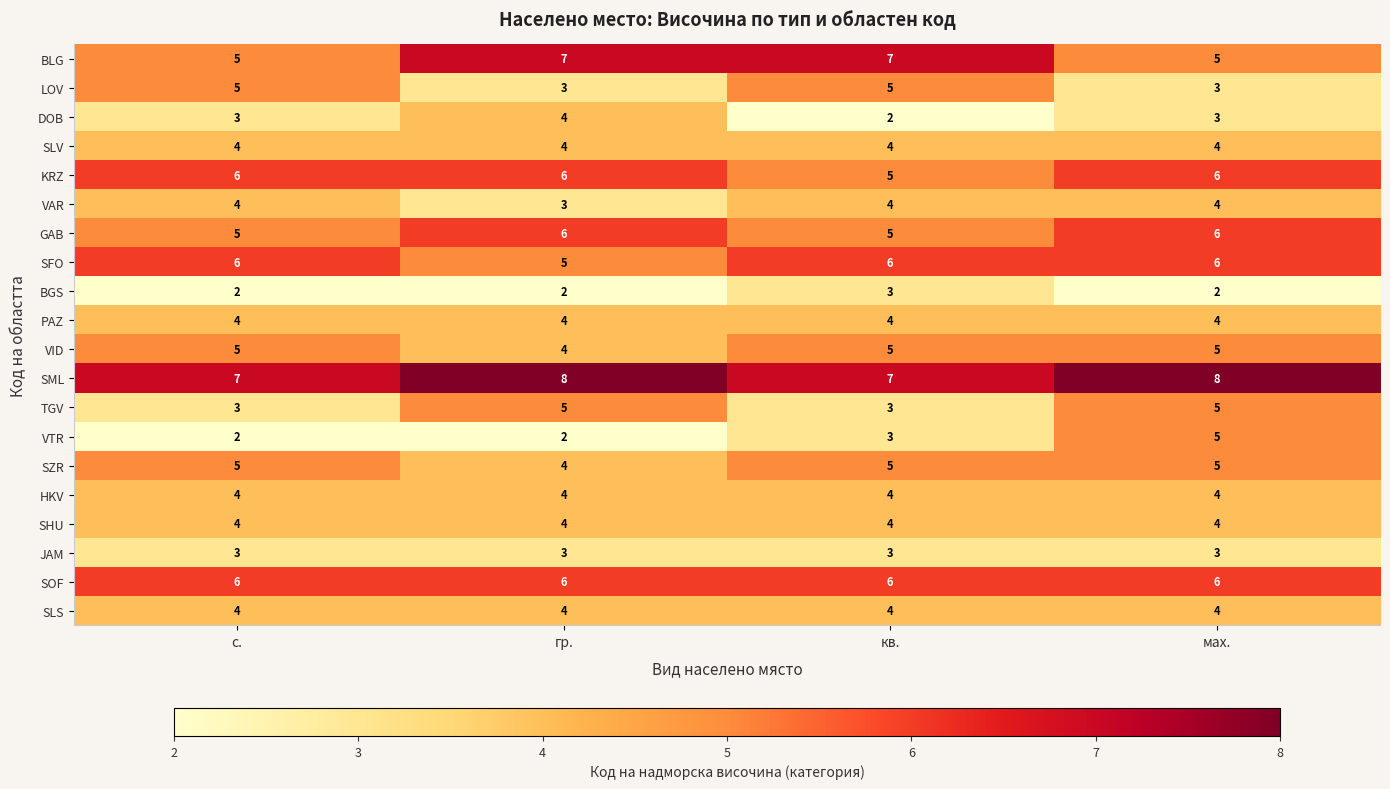

True or false: SZR has a value of 3 at кв..

False